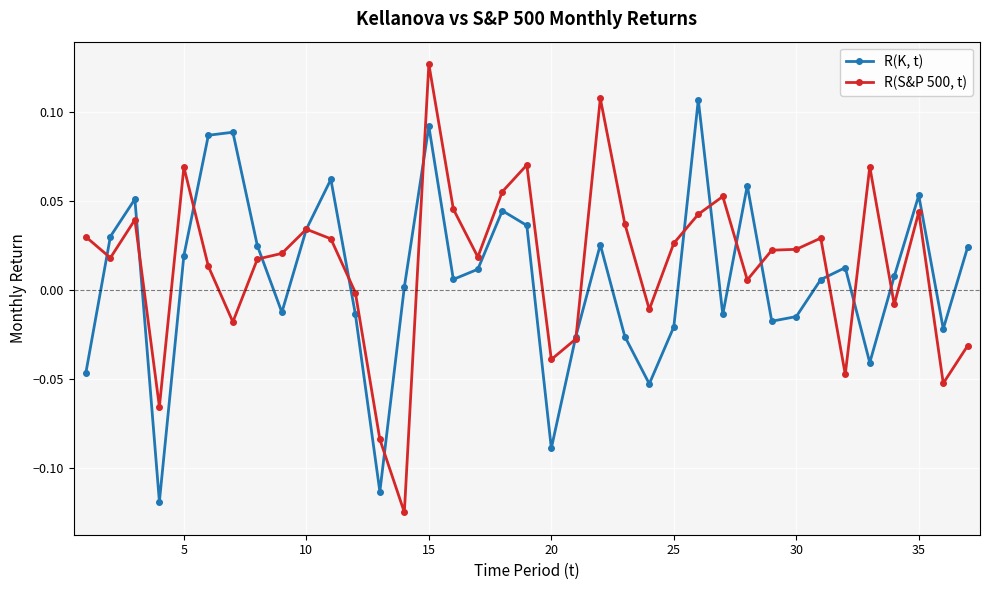

Rank the series by their maximum value, from lowest to highest.

R(K, t), R(S&P 500, t)